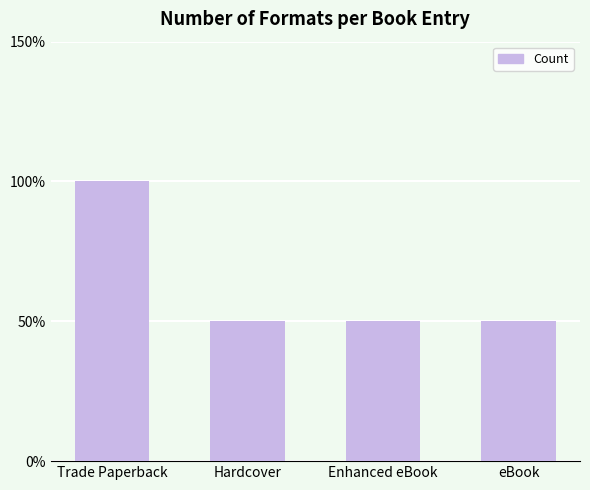

Does the chart contain any negative values?

No